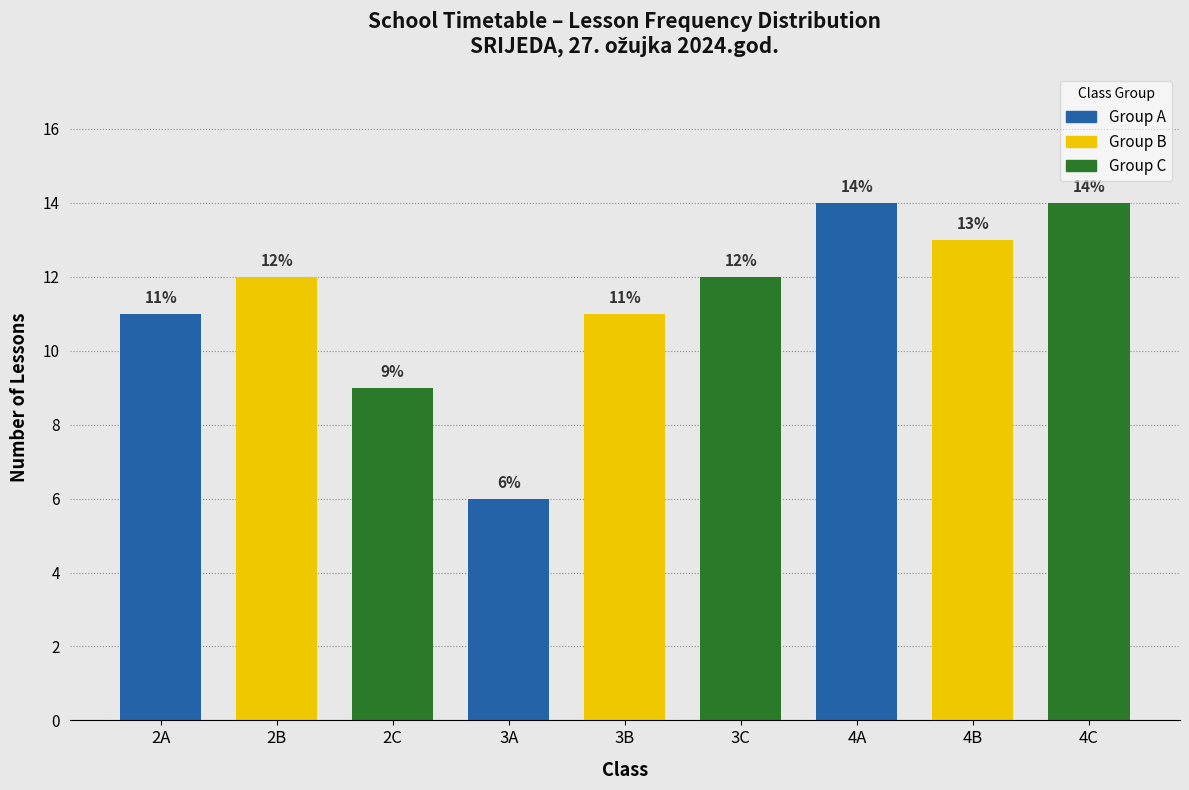

Reading left to right, what are all the values shown in this chart?

11	12	9	6	11	12	14	13	14